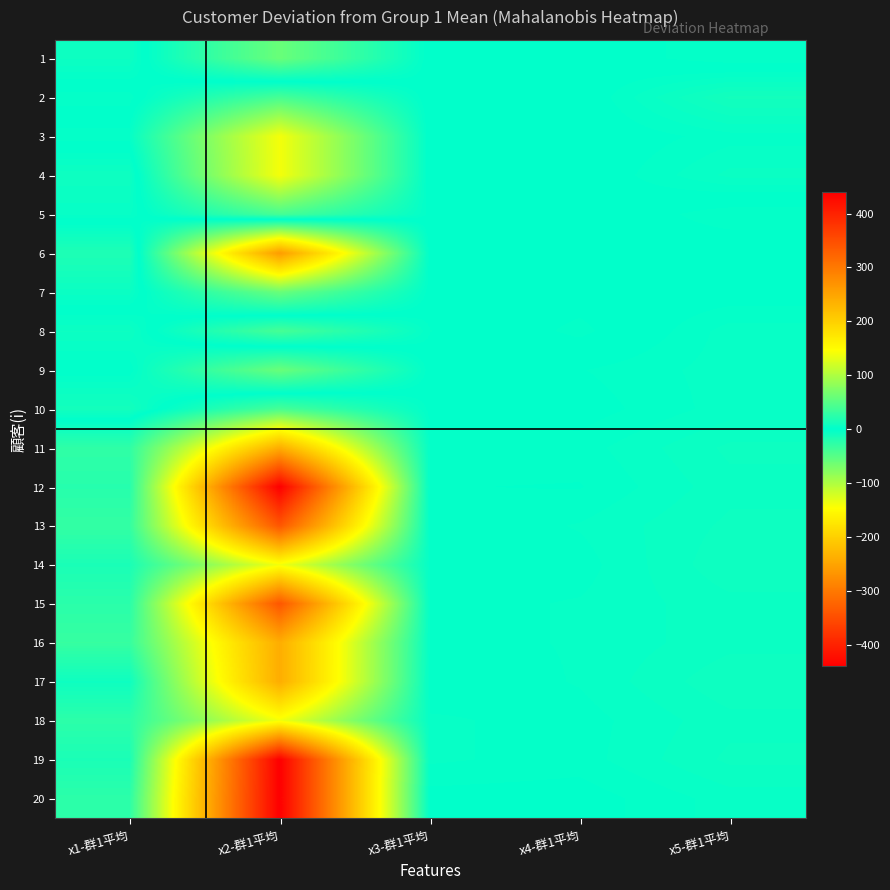

Reading left to right, extract all data points from this chart.

1: x1-群1平均=-7.0	x2-群1平均=60.0	x3-群1平均=-0.8	x4-群1平均=0.4	x5-群1平均=-3.3
2: x1-群1平均=3.0	x2-群1平均=-40.0	x3-群1平均=1.2	x4-群1平均=-0.6	x5-群1平均=10.7
3: x1-群1平均=-3.0	x2-群1平均=-140.0	x3-群1平均=1.2	x4-群1平均=-0.6	x5-群1平均=2.7
4: x1-群1平均=8.0	x2-群1平均=-140.0	x3-群1平均=1.2	x4-群1平均=-0.6	x5-群1平均=5.7
5: x1-群1平均=4.0	x2-群1平均=-40.0	x3-群1平均=-0.8	x4-群1平均=1.4	x5-群1平均=-3.3
6: x1-群1平均=-17.0	x2-群1平均=260.0	x3-群1平均=0.2	x4-群1平均=-0.6	x5-群1平均=0.7
7: x1-群1平均=-6.0	x2-群1平均=60.0	x3-群1平均=0.2	x4-群1平均=0.4	x5-群1平均=-0.3
8: x1-群1平均=7.0	x2-群1平均=-40.0	x3-群1平均=-1.8	x4-群1平均=2.4	x5-群1平均=-4.3
9: x1-群1平均=0.0	x2-群1平均=60.0	x3-群1平均=0.2	x4-群1平均=-1.6	x5-群1平均=-4.3
10: x1-群1平均=11.0	x2-群1平均=-40.0	x3-群1平均=-0.8	x4-群1平均=-0.6	x5-群1平均=-4.3
11: x1-群1平均=-27.0	x2-群1平均=-240.0	x3-群1平均=-2.8	x4-群1平均=-2.6	x5-群1平均=-7.3
12: x1-群1平均=-22.0	x2-群1平均=-440.0	x3-群1平均=-1.8	x4-群1平均=-1.6	x5-群1平均=-6.3
13: x1-群1平均=-29.0	x2-群1平均=-340.0	x3-群1平均=-1.8	x4-群1平均=-3.6	x5-群1平均=-7.3
14: x1-群1平均=-15.0	x2-群1平均=-140.0	x3-群1平均=-2.8	x4-群1平均=-2.6	x5-群1平均=-8.3
15: x1-群1平均=-24.0	x2-群1平均=-340.0	x3-群1平均=-2.8	x4-群1平均=-3.6	x5-群1平均=-6.3
16: x1-群1平均=-31.0	x2-群1平均=-240.0	x3-群1平均=-2.8	x4-群1平均=-3.6	x5-群1平均=-6.3
17: x1-群1平均=-8.0	x2-群1平均=-240.0	x3-群1平均=-1.8	x4-群1平均=-3.6	x5-群1平均=-8.3
18: x1-群1平均=-25.0	x2-群1平均=-140.0	x3-群1平均=-3.8	x4-群1平均=-2.6	x5-群1平均=-6.3
19: x1-群1平均=-15.0	x2-群1平均=-440.0	x3-群1平均=-3.8	x4-群1平均=-2.6	x5-群1平均=-7.3
20: x1-群1平均=-25.0	x2-群1平均=-440.0	x3-群1平均=-0.8	x4-群1平均=-0.6	x5-群1平均=-4.3